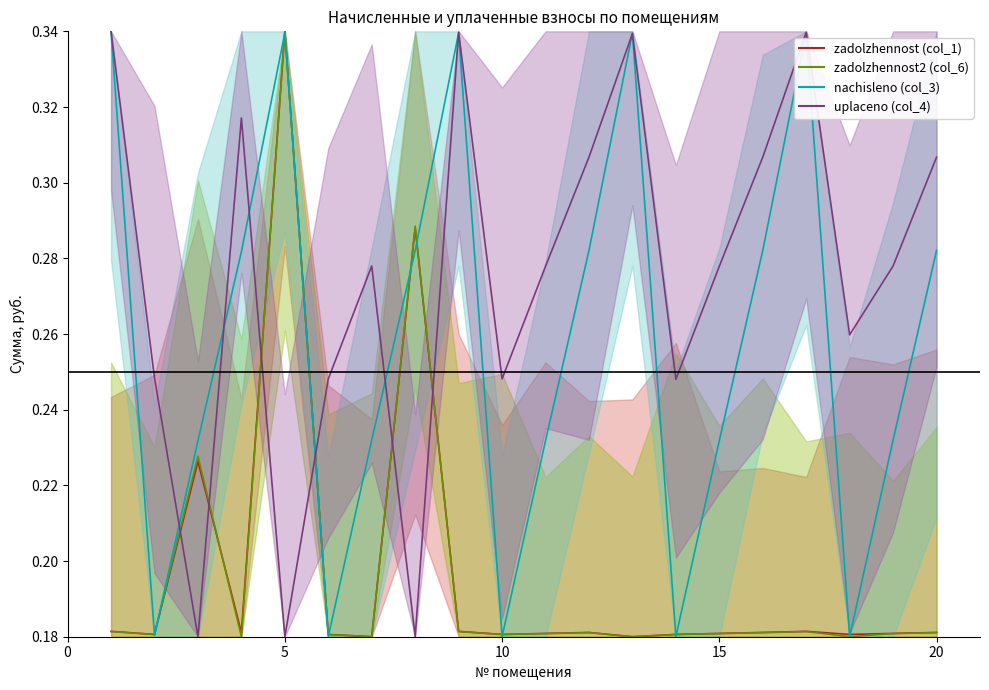

What is the total value across all series at 15?

1.0